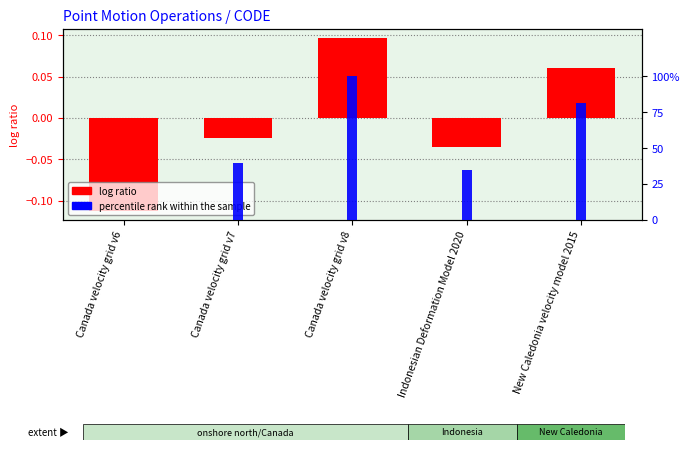

What is the label of the 3rd bar from the left?

Canada velocity grid v8